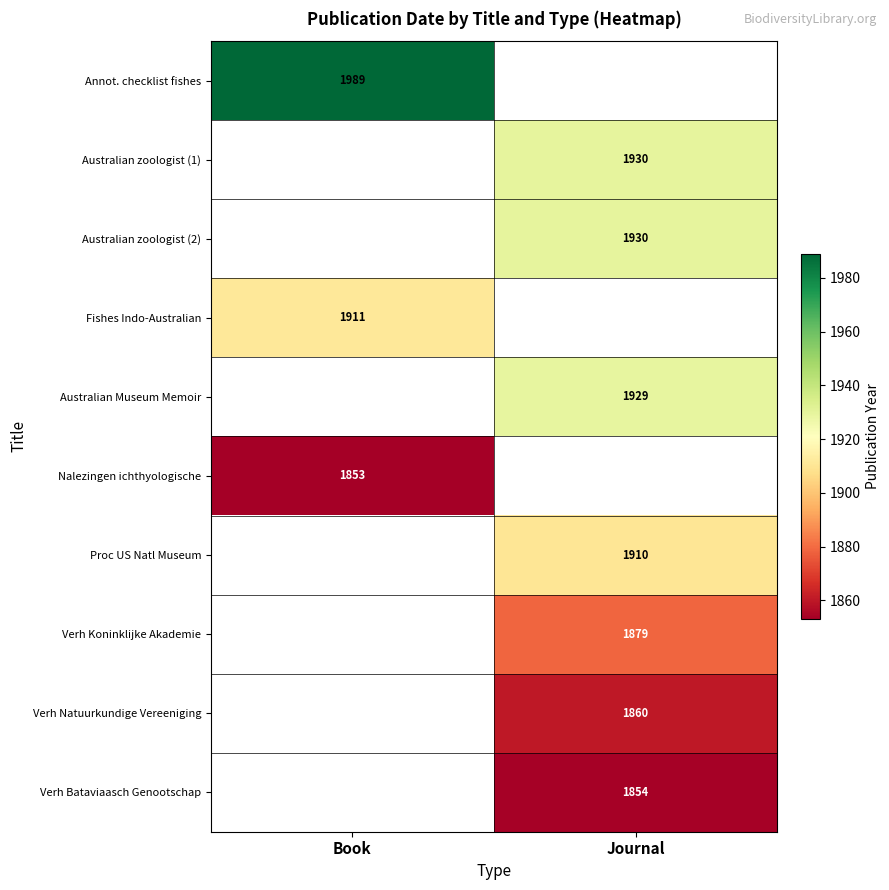

Is it true that Australian zoologist (1) equals 2865 at Journal?

False